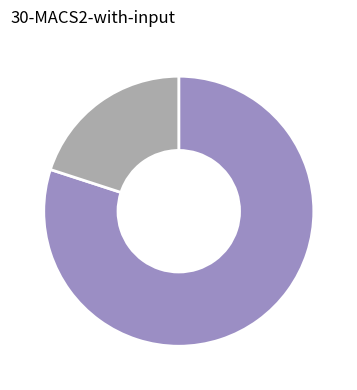

Is there a majority slice in this chart?

Yes